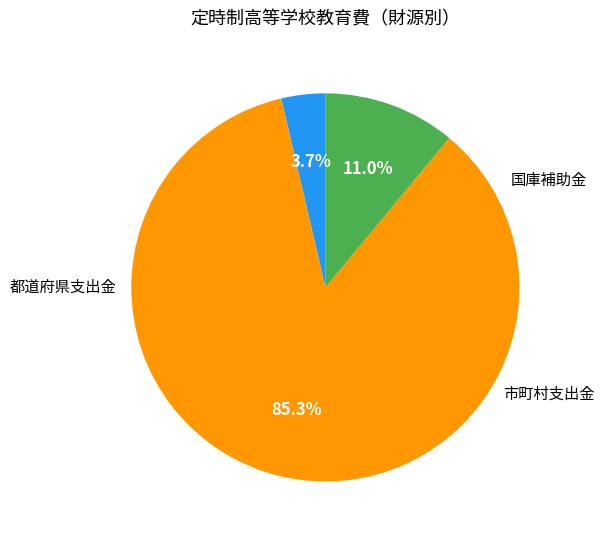

Does any single category account for the majority?

Yes